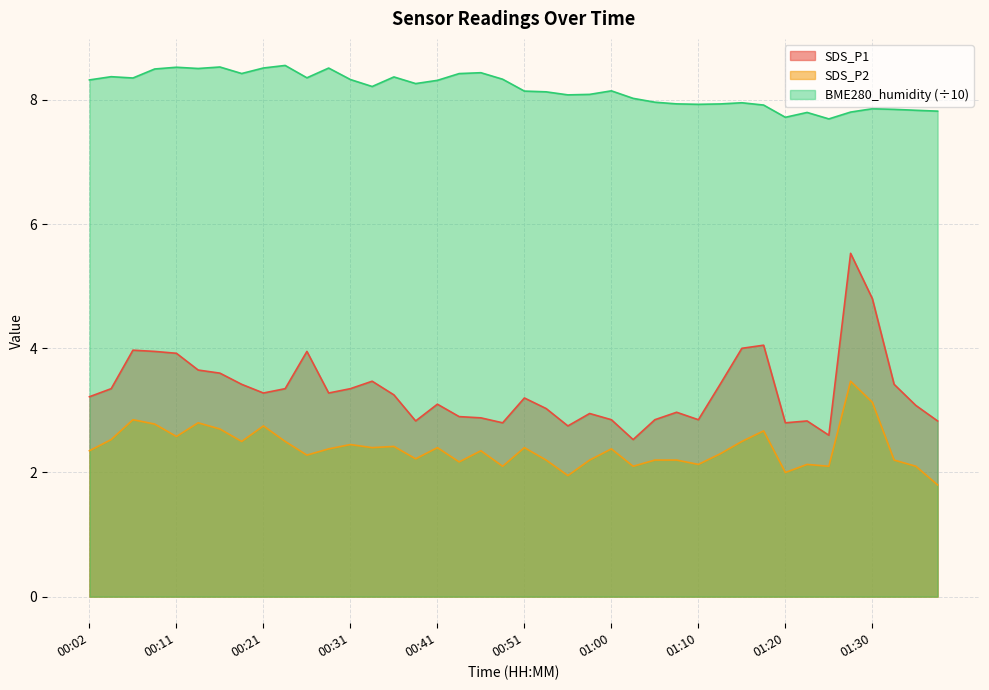

Reading left to right, what are all the values shown in this chart?

SDS_P1: 00:02=3.2	00:04=3.4	00:07=4.0	00:09=4.0	00:11=3.9	00:14=3.6	00:16=3.6	00:19=3.4	00:21=3.3	00:24=3.4	00:26=4.0	00:29=3.3	00:31=3.4	00:34=3.5	00:36=3.2	00:38=2.8	00:41=3.1	00:43=2.9	00:46=2.9	00:48=2.8	00:51=3.2	00:53=3.0	00:55=2.8	00:58=3.0	01:00=2.9	01:03=2.5	01:05=2.9	01:08=3.0	01:10=2.9	01:12=3.4	01:15=4.0	01:17=4.0	01:20=2.8	01:22=2.8	01:25=2.6	01:27=5.5	01:30=4.8	01:32=3.4	01:34=3.1	01:37=2.8
SDS_P2: 00:02=2.4	00:04=2.5	00:07=2.9	00:09=2.8	00:11=2.6	00:14=2.8	00:16=2.7	00:19=2.5	00:21=2.8	00:24=2.5	00:26=2.3	00:29=2.4	00:31=2.5	00:34=2.4	00:36=2.4	00:38=2.2	00:41=2.4	00:43=2.2	00:46=2.4	00:48=2.1	00:51=2.4	00:53=2.2	00:55=1.9	00:58=2.2	01:00=2.4	01:03=2.1	01:05=2.2	01:08=2.2	01:10=2.1	01:12=2.3	01:15=2.5	01:17=2.7	01:20=2.0	01:22=2.1	01:25=2.1	01:27=3.5	01:30=3.1	01:32=2.2	01:34=2.1	01:37=1.8
BME280_humidity: 00:02=8.3	00:04=8.4	00:07=8.4	00:09=8.5	00:11=8.5	00:14=8.5	00:16=8.5	00:19=8.4	00:21=8.5	00:24=8.6	00:26=8.4	00:29=8.5	00:31=8.3	00:34=8.2	00:36=8.4	00:38=8.3	00:41=8.3	00:43=8.4	00:46=8.4	00:48=8.3	00:51=8.1	00:53=8.1	00:55=8.1	00:58=8.1	01:00=8.1	01:03=8.0	01:05=8.0	01:08=7.9	01:10=7.9	01:12=7.9	01:15=8.0	01:17=7.9	01:20=7.7	01:22=7.8	01:25=7.7	01:27=7.8	01:30=7.9	01:32=7.8	01:34=7.8	01:37=7.8